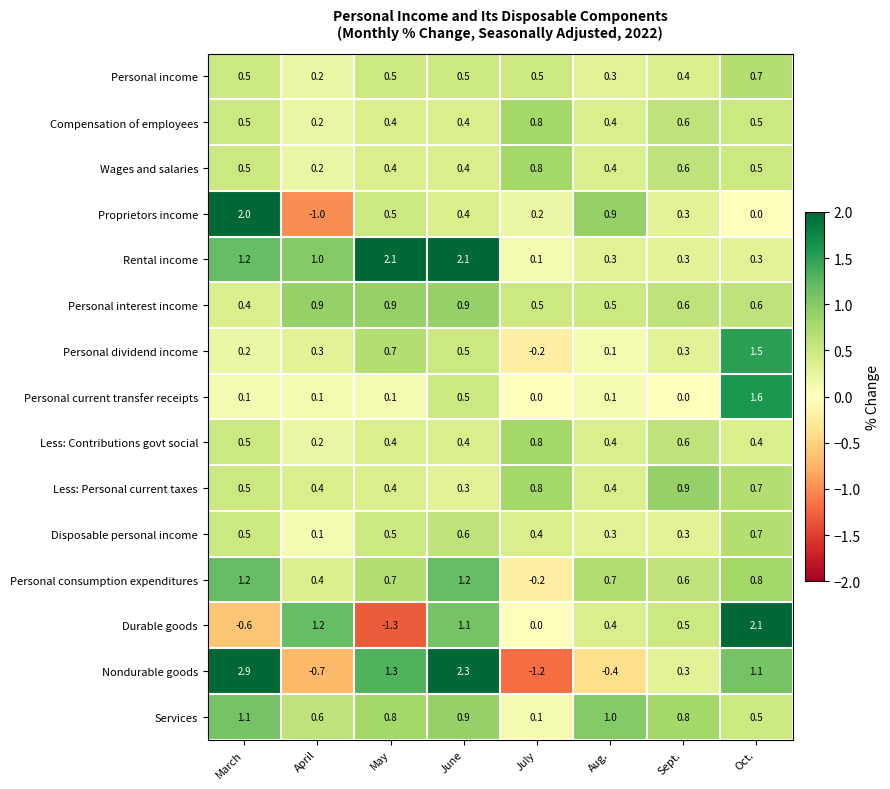

What is the difference between the maximum and minimum values in the Rental income series?

2.0